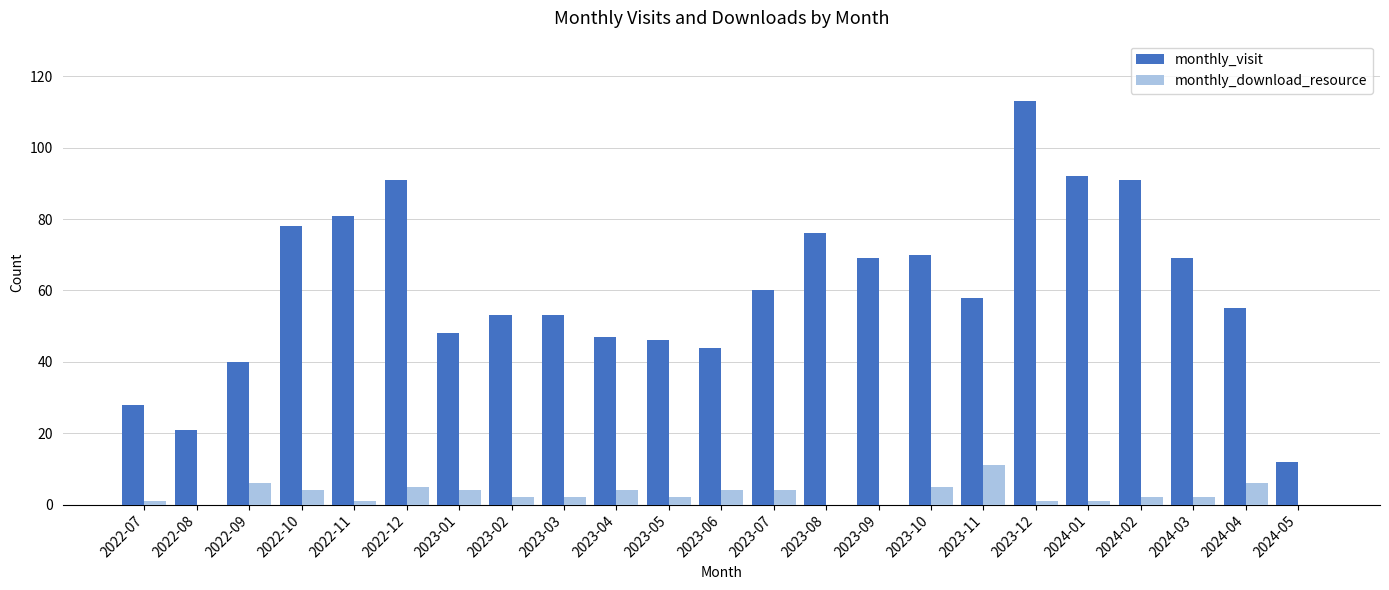

At which label does monthly_download_resource first exceed 2?

2022-09